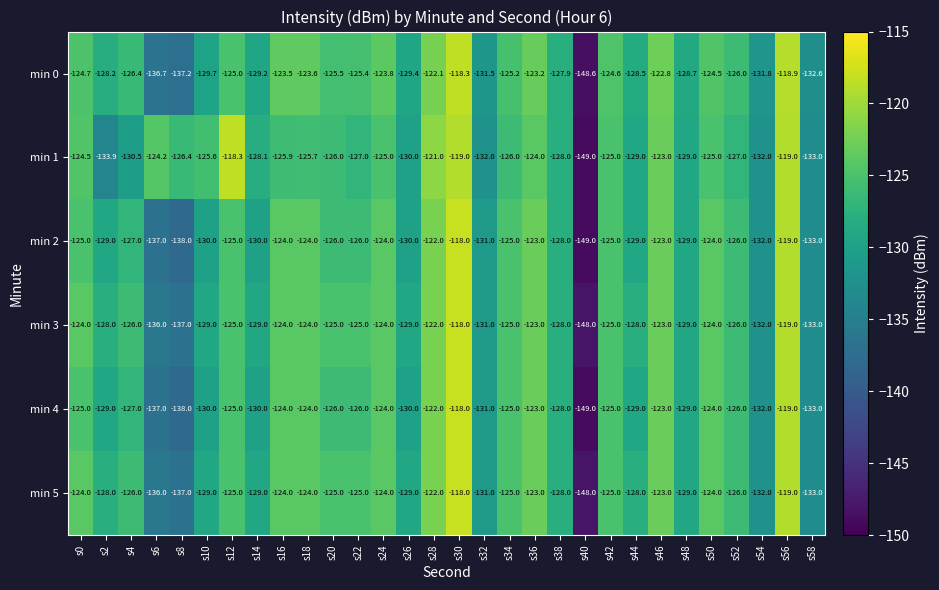

What is the difference between the min 5 values at s46 and s20?

2.0